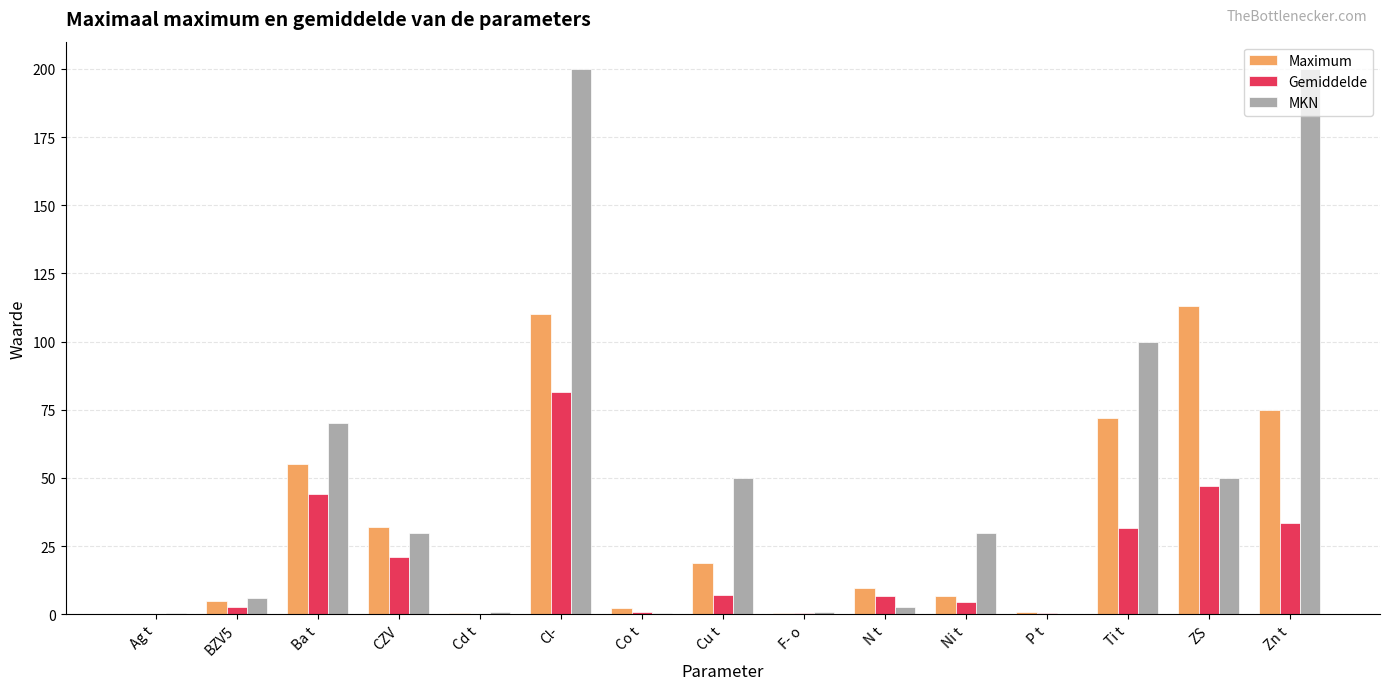

Which category has the highest value in the Gemiddelde series?

Cl-